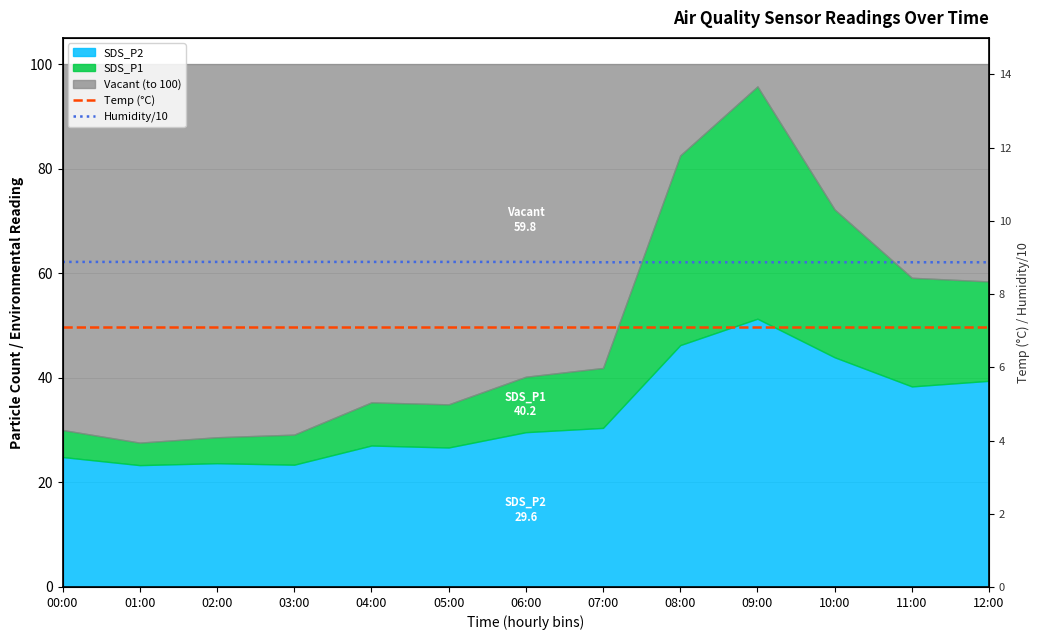

Where is Temp (°C) nearest to the value 7?

00:00